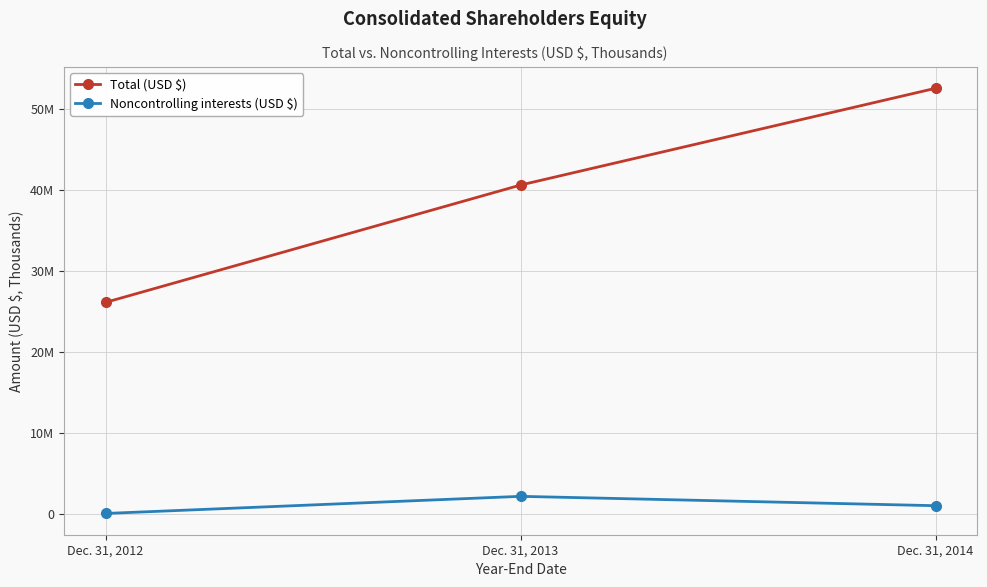

Does the chart display data point markers on the line(s)?

Yes